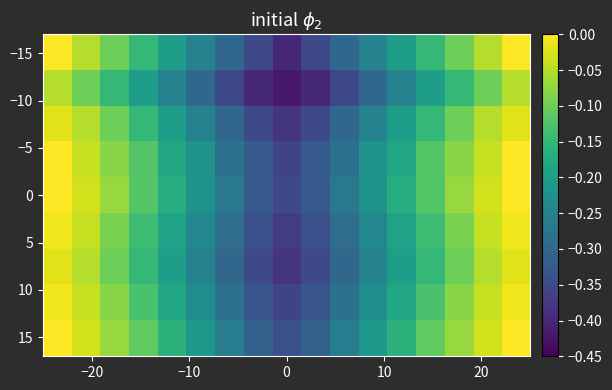

Count the number of data series in this chart.

18